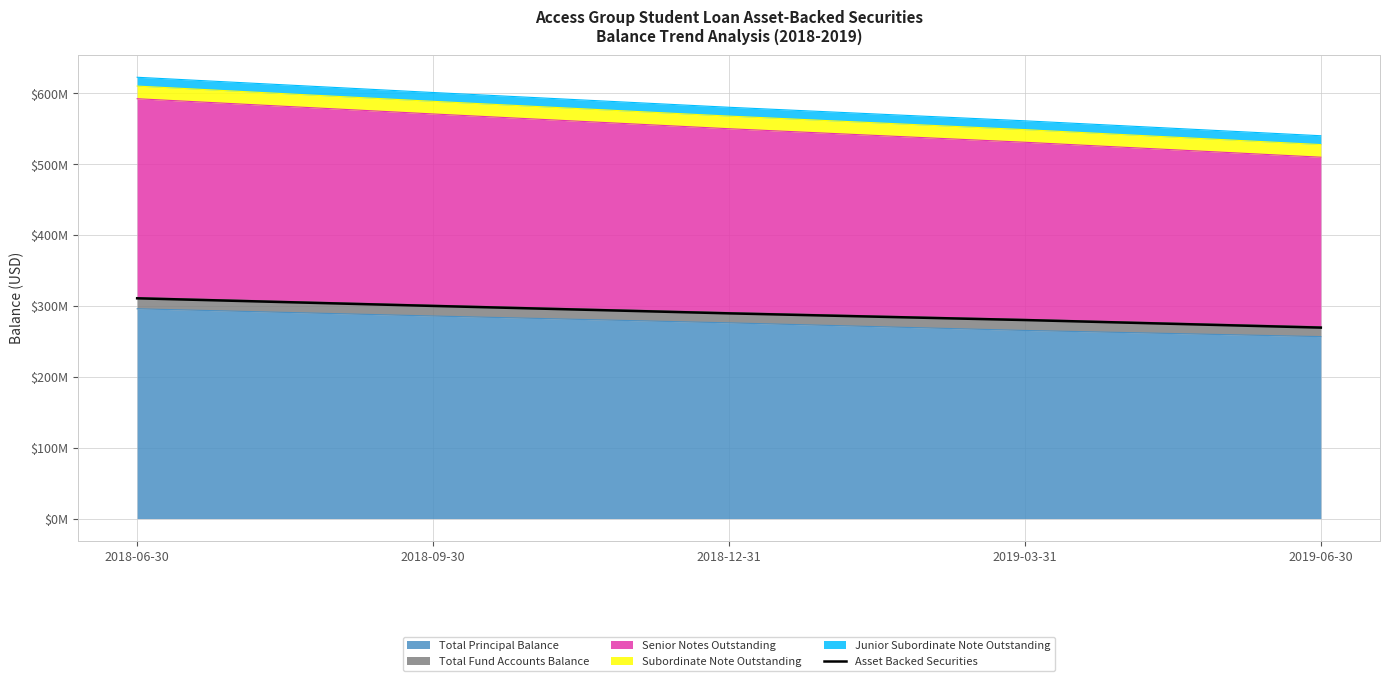

Approximately how many times larger is the value at 2019-06-30 compared to 2018-06-30?

0.9